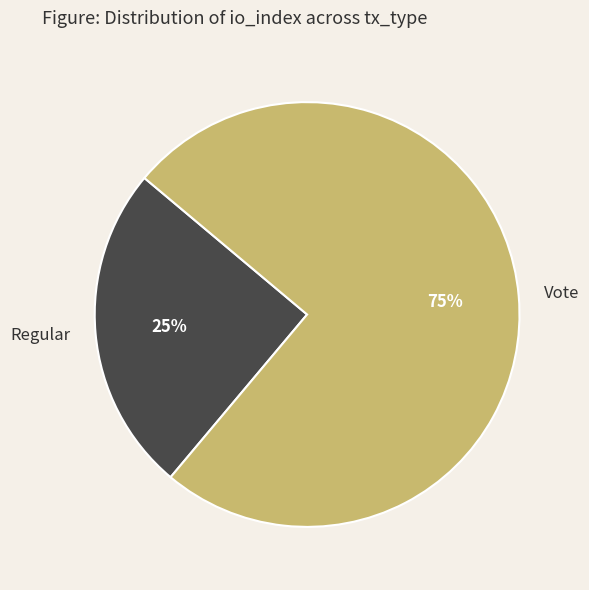

Count the number of slices in the pie.

2